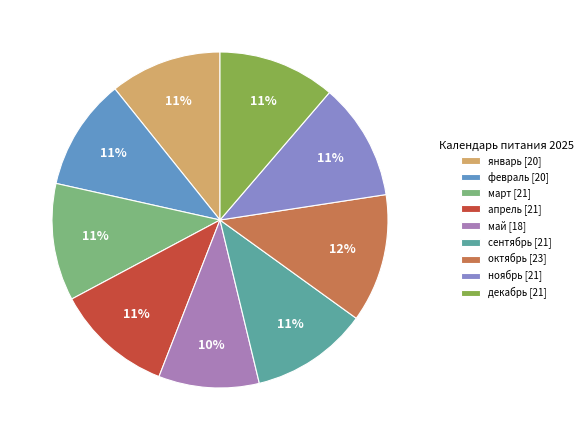

To the nearest percent, what is the average slice percentage?

11%